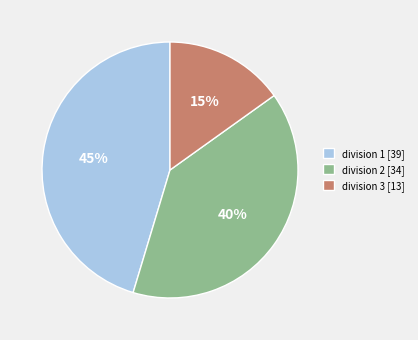

Approximately how many times larger is the value at division 3 [13] compared to division 1 [39]?

0.3